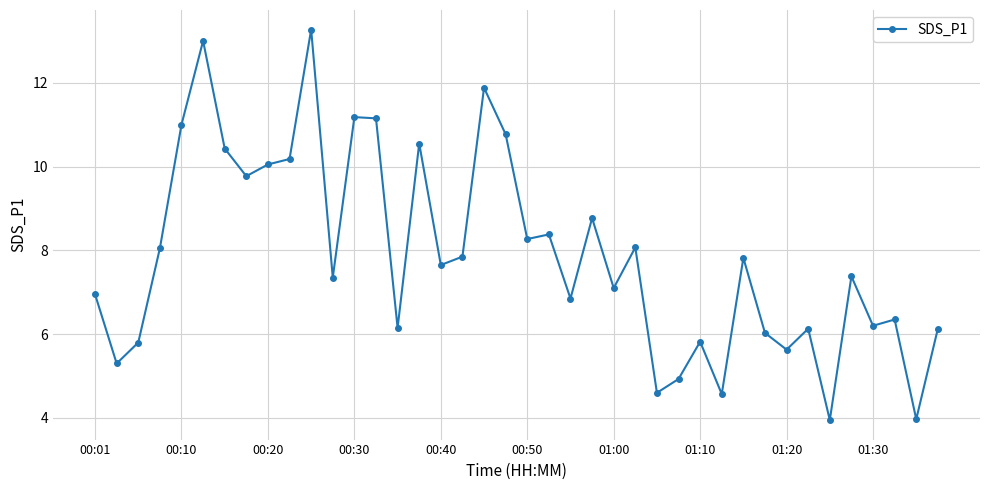

What is the difference between the second highest and second lowest values?

9.0